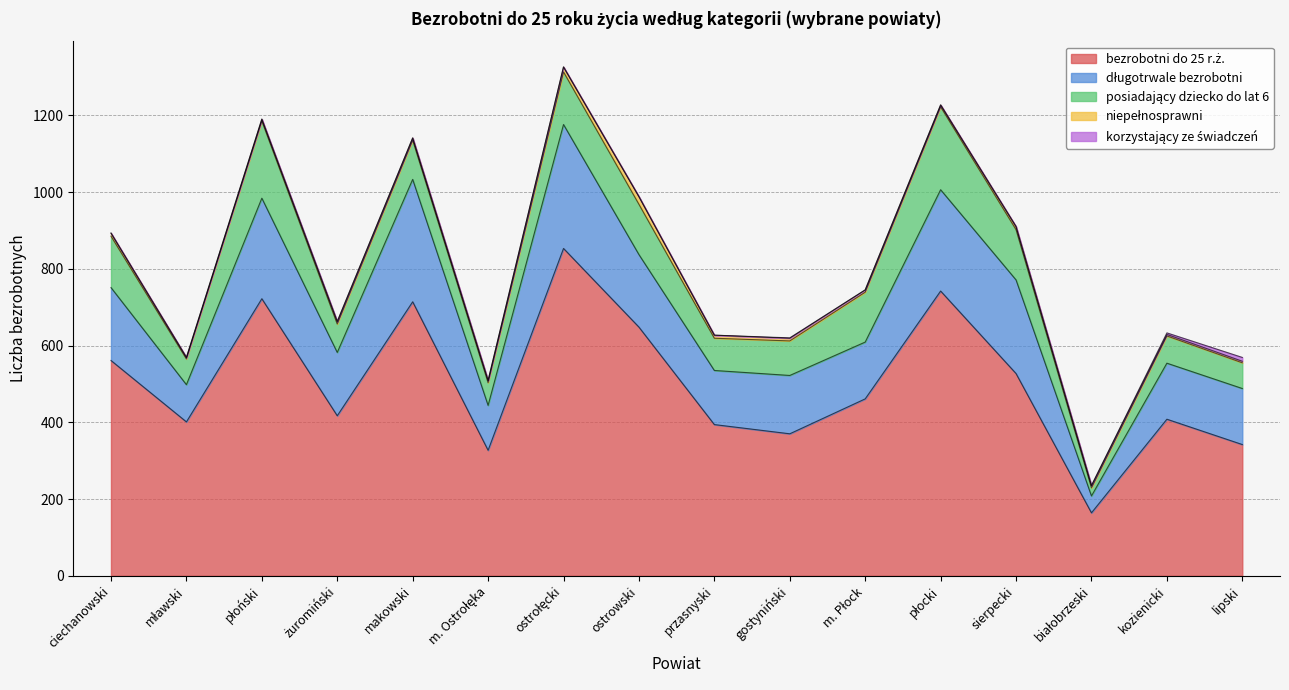

Where is the first local maximum for korzystający ze świadczeń?

żuromiński